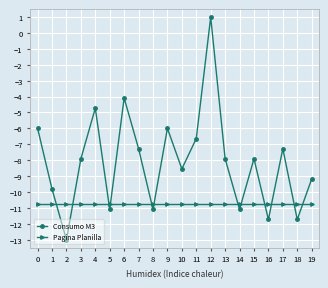

At how many categories does at least one series exceed 0?

1